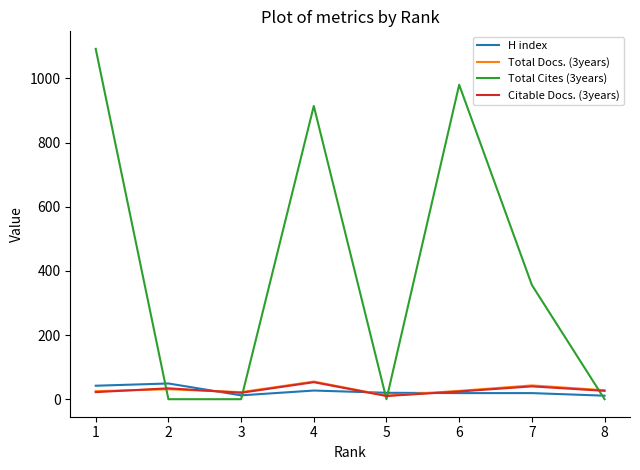

What is the maximum value for H index?

49